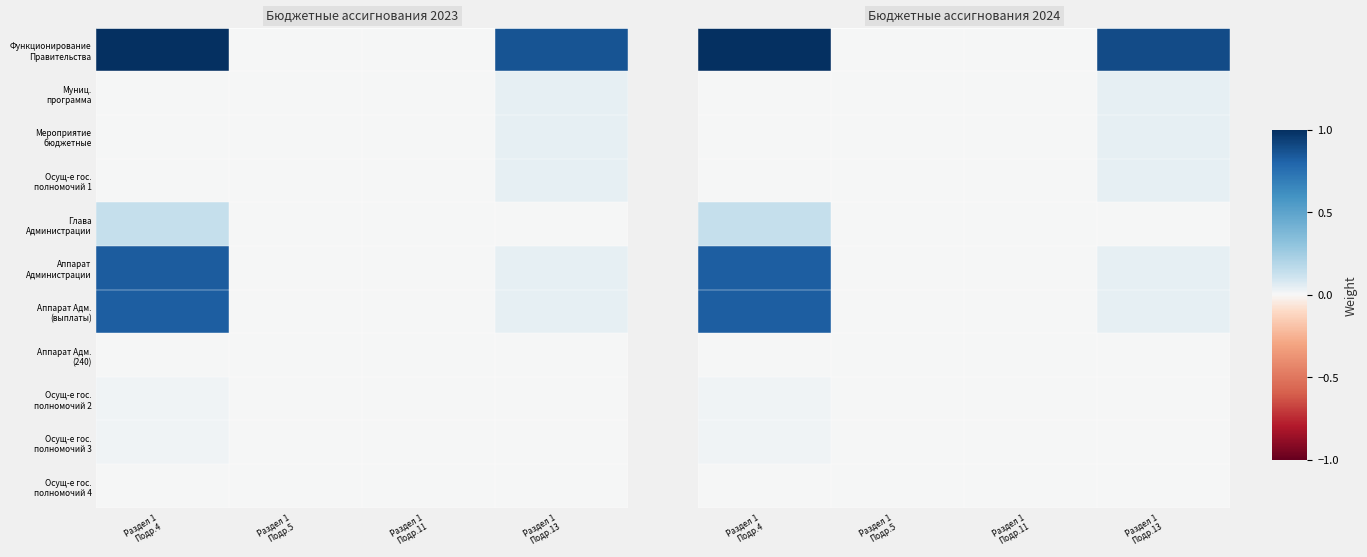

True or false: Функционирование Правительства has a value of 0.0 at Раздел 1 Подр.5.

True